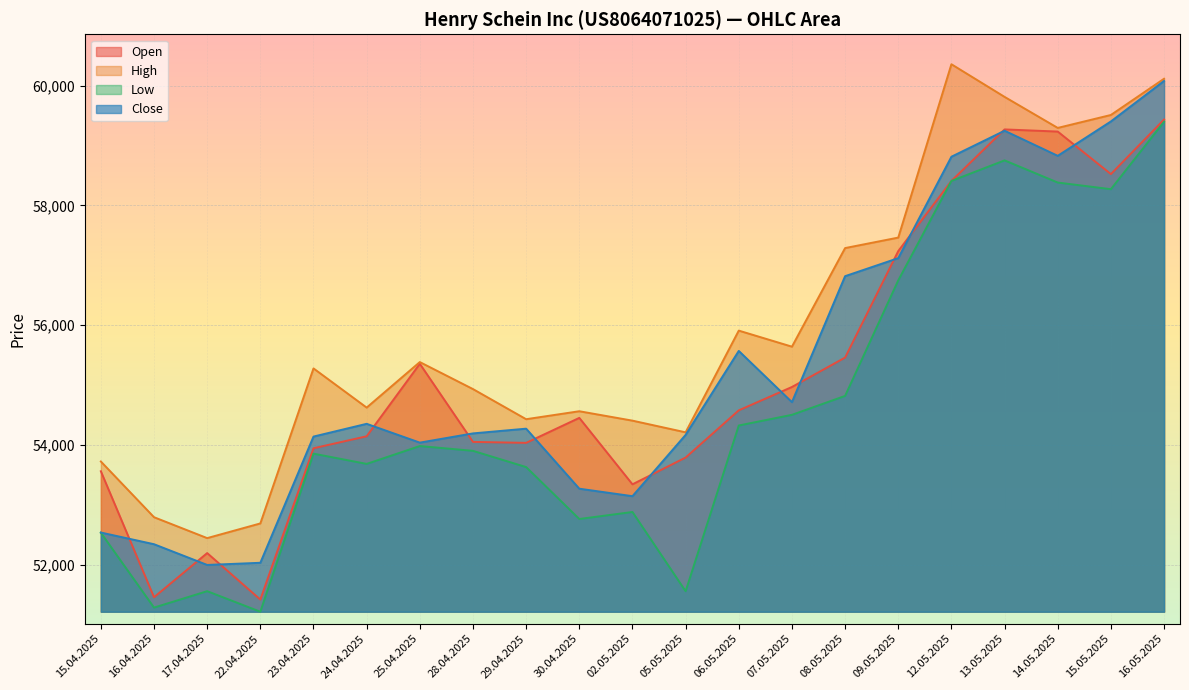

True or false: Open and Low intersect in this chart.

False